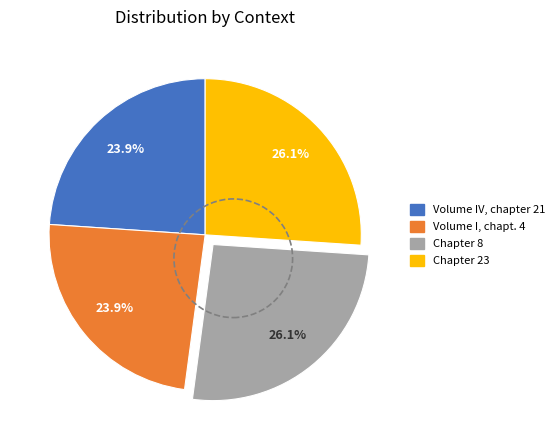

Does any single category account for the majority?

No